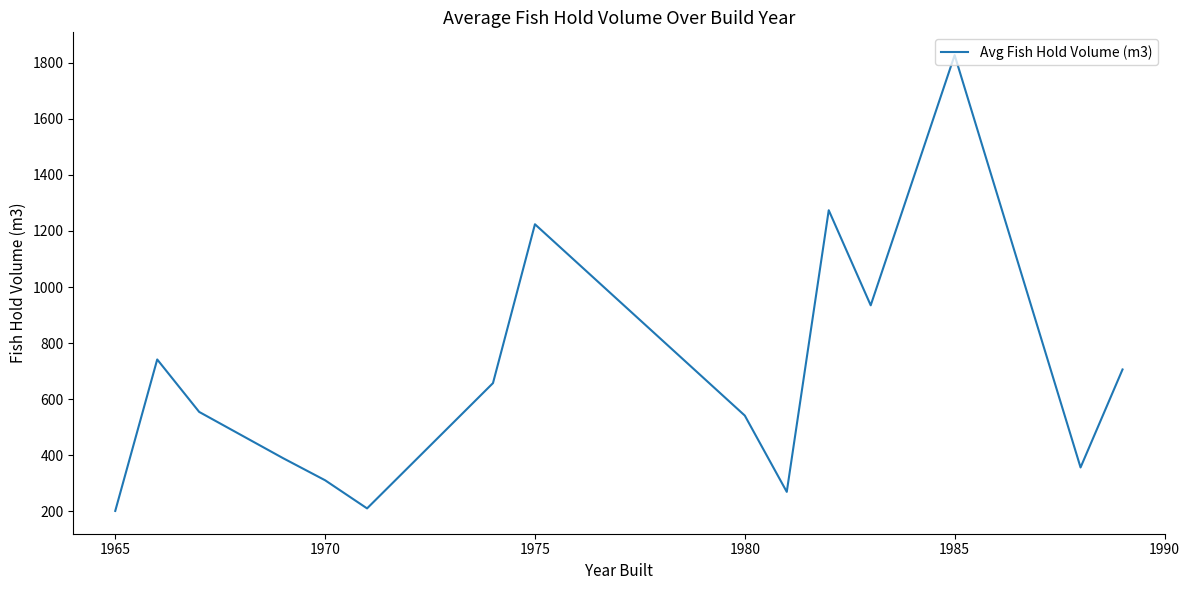

What is the greatest value displayed?

1827.0